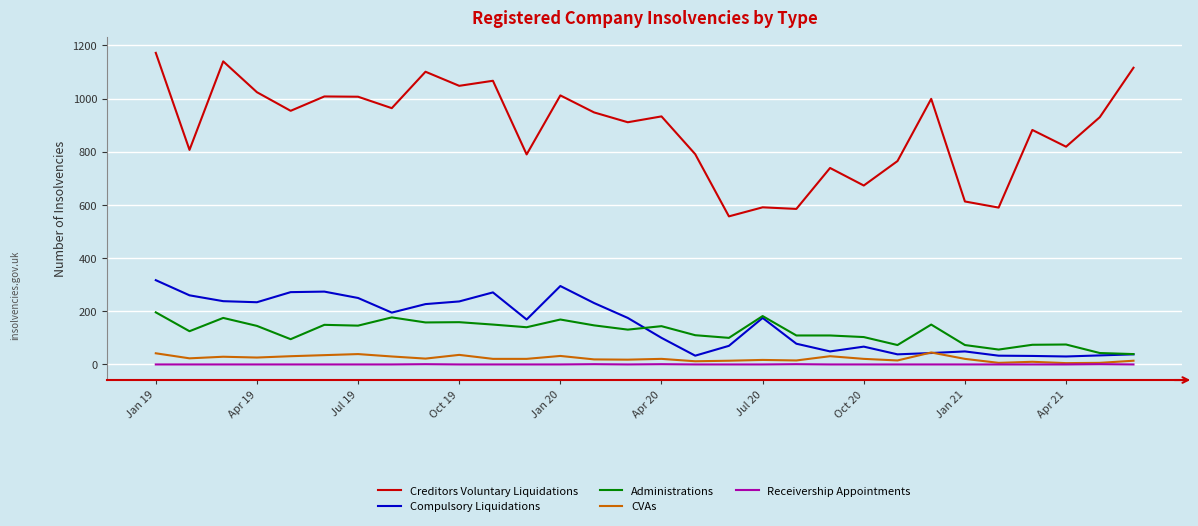

True or false: CVAs and Creditors Voluntary Liquidations intersect in this chart.

False